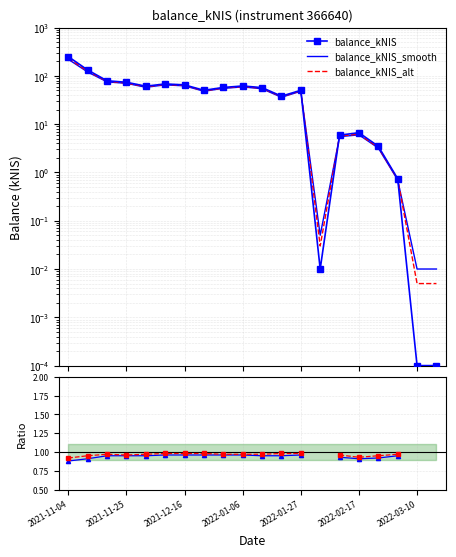

Count the number of data series in this chart.

3